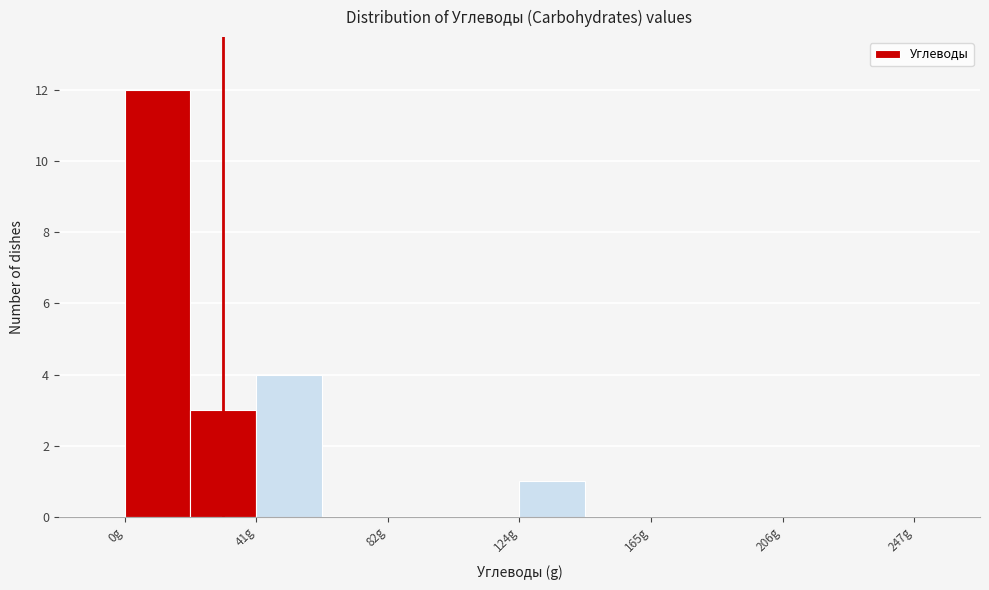

What is the height of the bar covering 125 to 145 on the x-axis? Neither the bar edges nor the heights are printed on the chart, so give them approximately, as read against the axes.

1